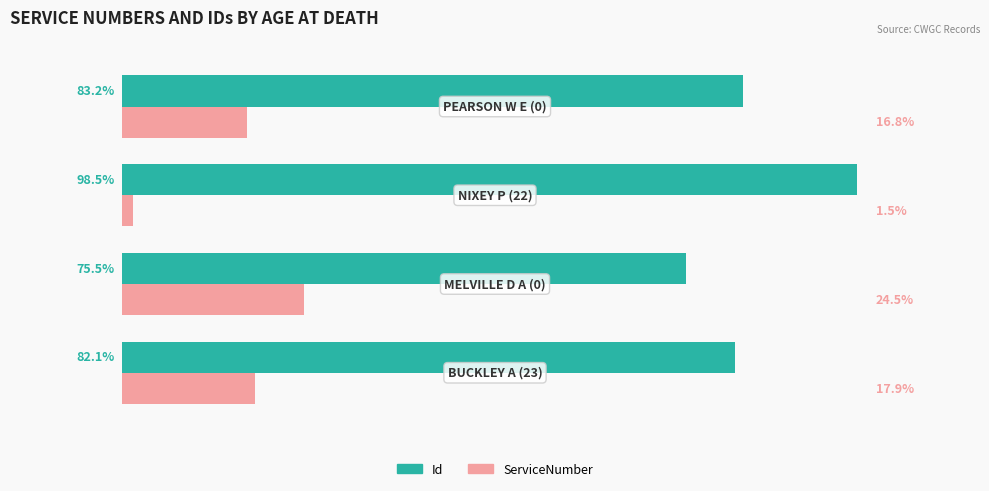

Which series has the largest total across all categories?

Id